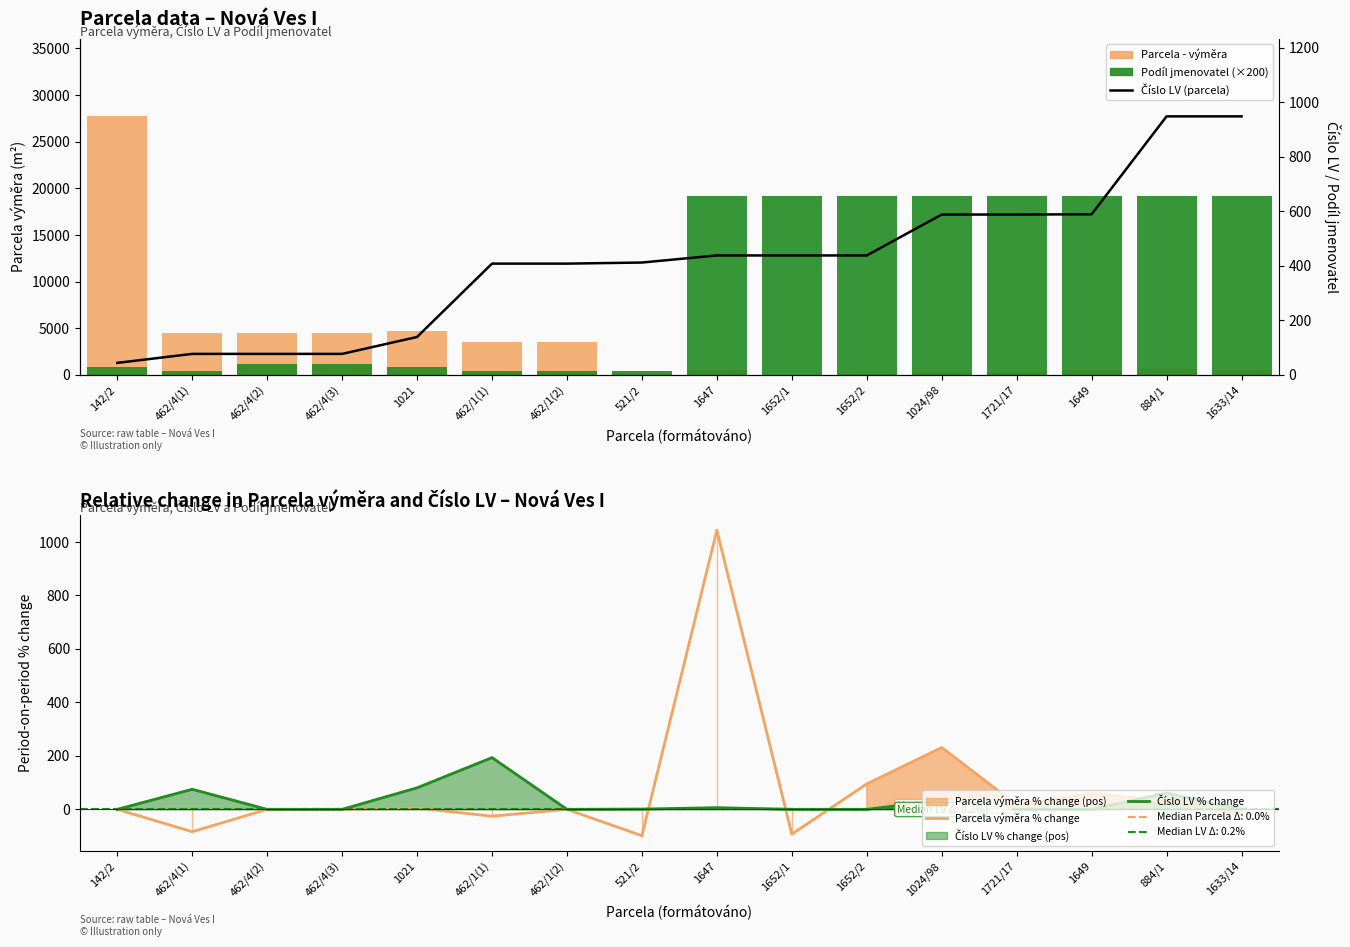

What is the minimum value shown in the chart?

-98.6